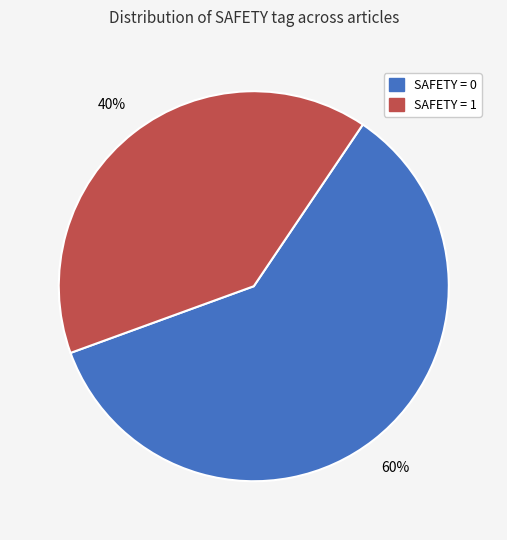

To the nearest percent, what is the difference between the largest and smallest slice percentages?

20%